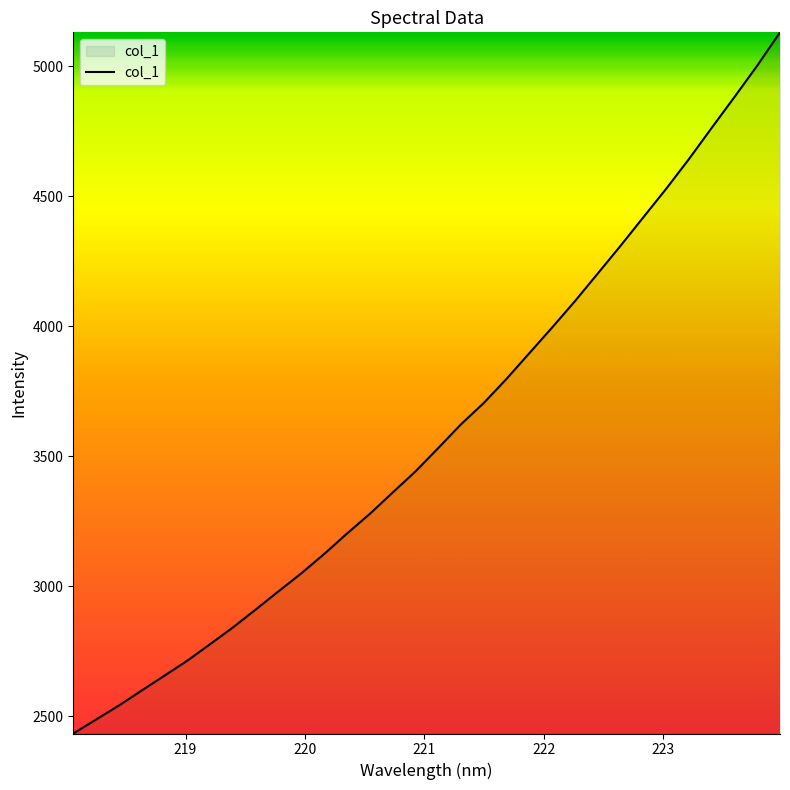

Does the chart have visible grid lines?

No